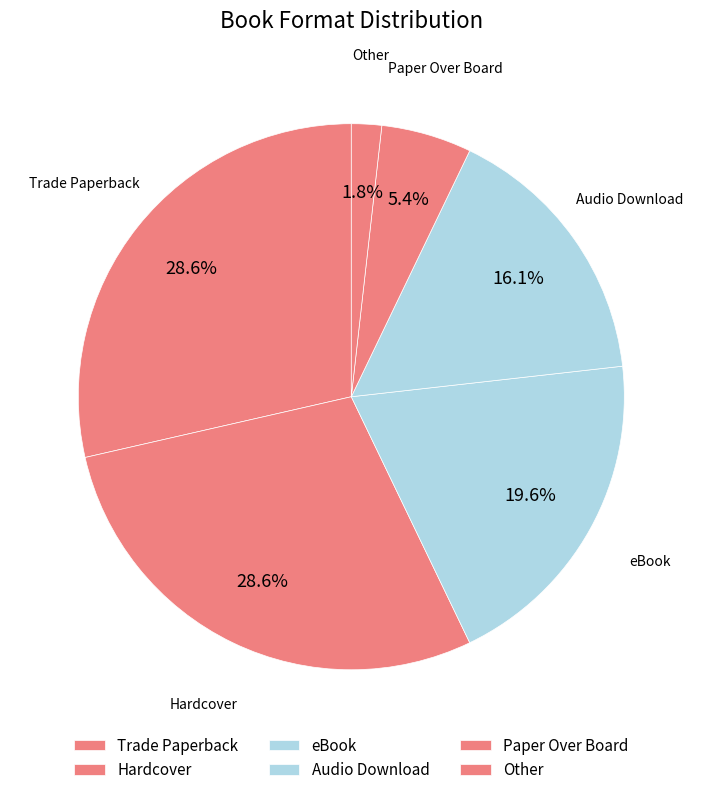

Which category has the smallest portion of the pie?

Other